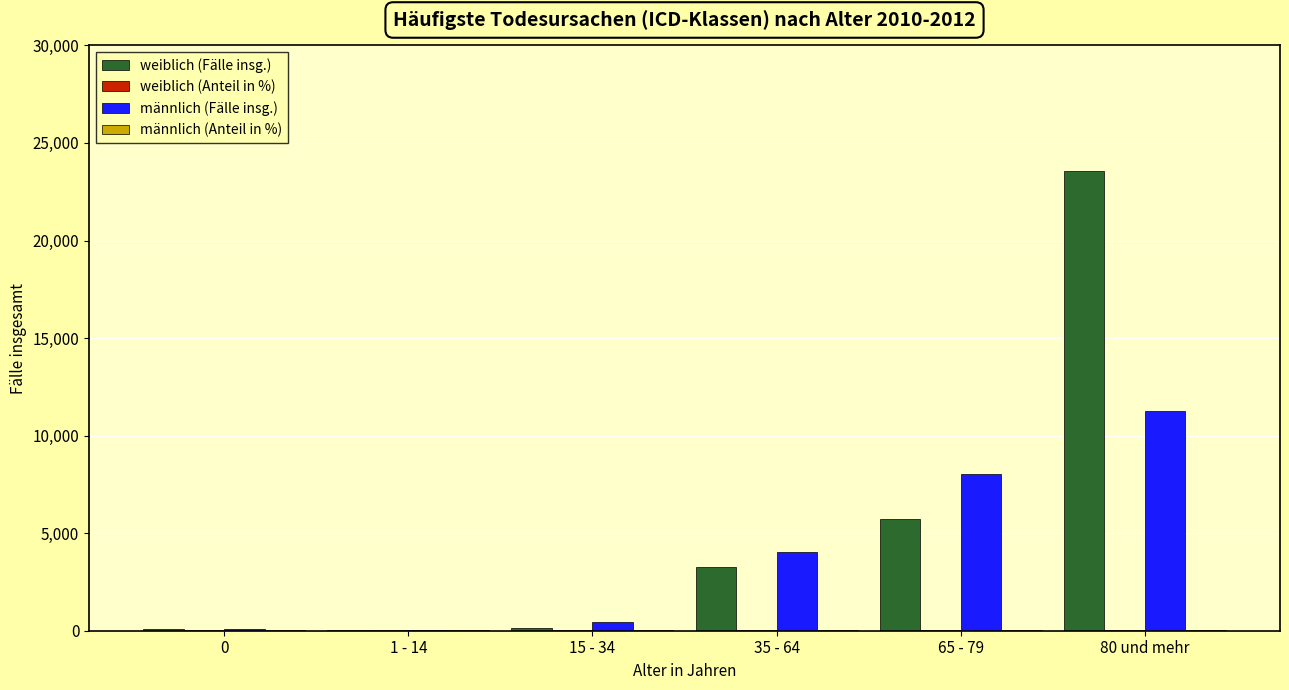

The value of männlich (Fälle insg.) at 35 - 64 is 1493.7. True or false?

False